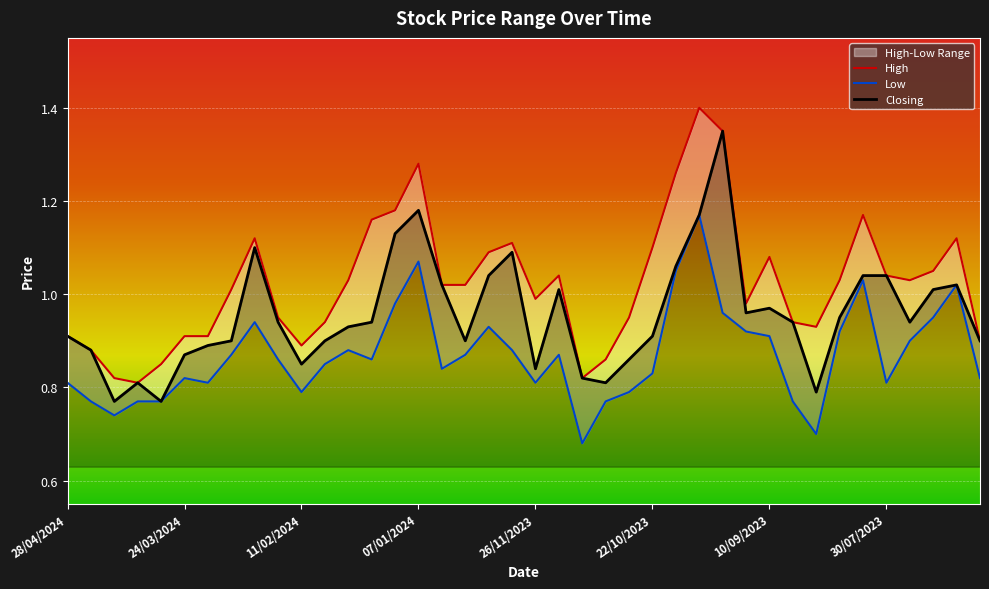

Read the Closing value at 17/12/2023.

1.0